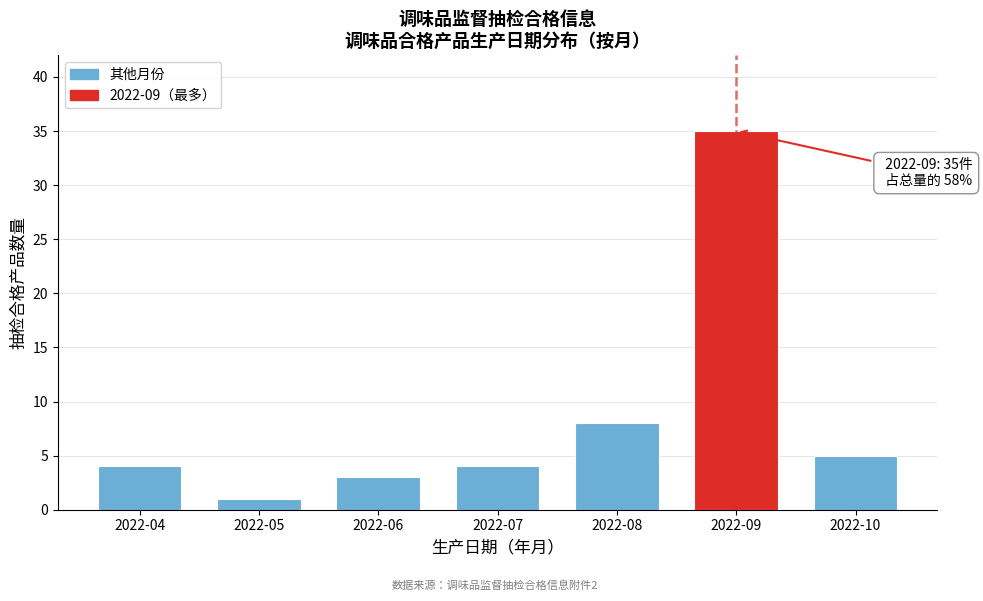

Reading left to right, transcribe all the data shown in this chart.

2022-04=4	2022-05=1	2022-06=3	2022-07=4	2022-08=8	2022-09=35	2022-10=5